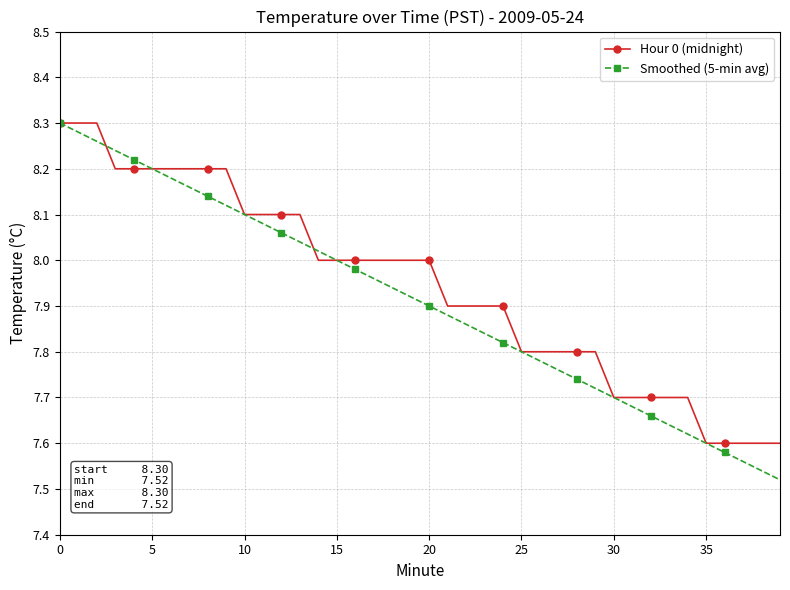

At how many categories does at least one series exceed 7?

40